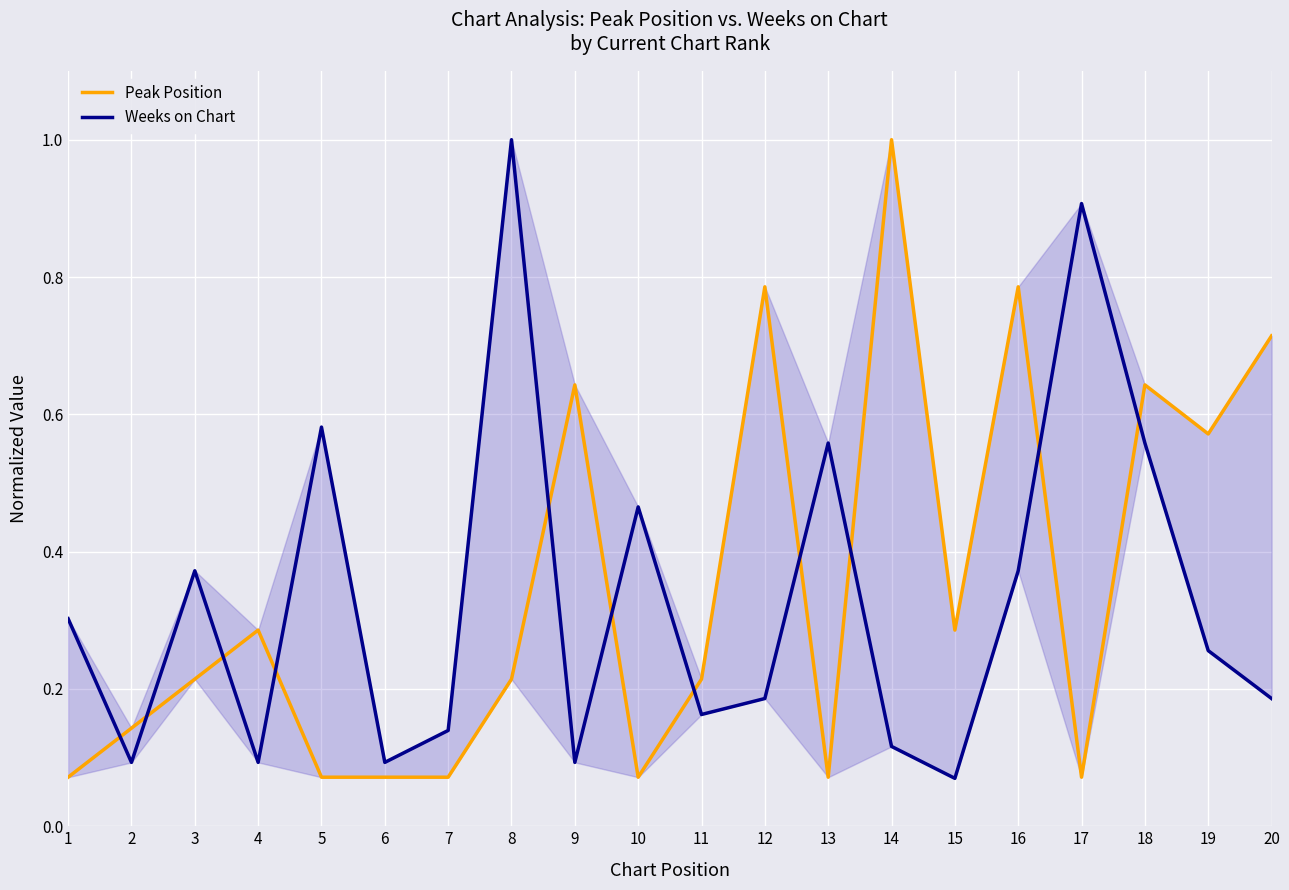

Between 8 and 5, which is larger?

8